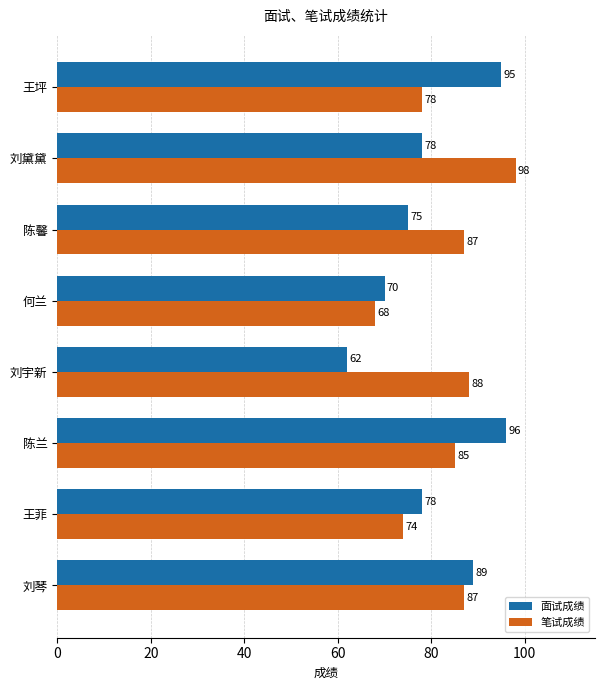

What value does the 笔试成绩 series have at 陈馨, to the nearest 5?

85